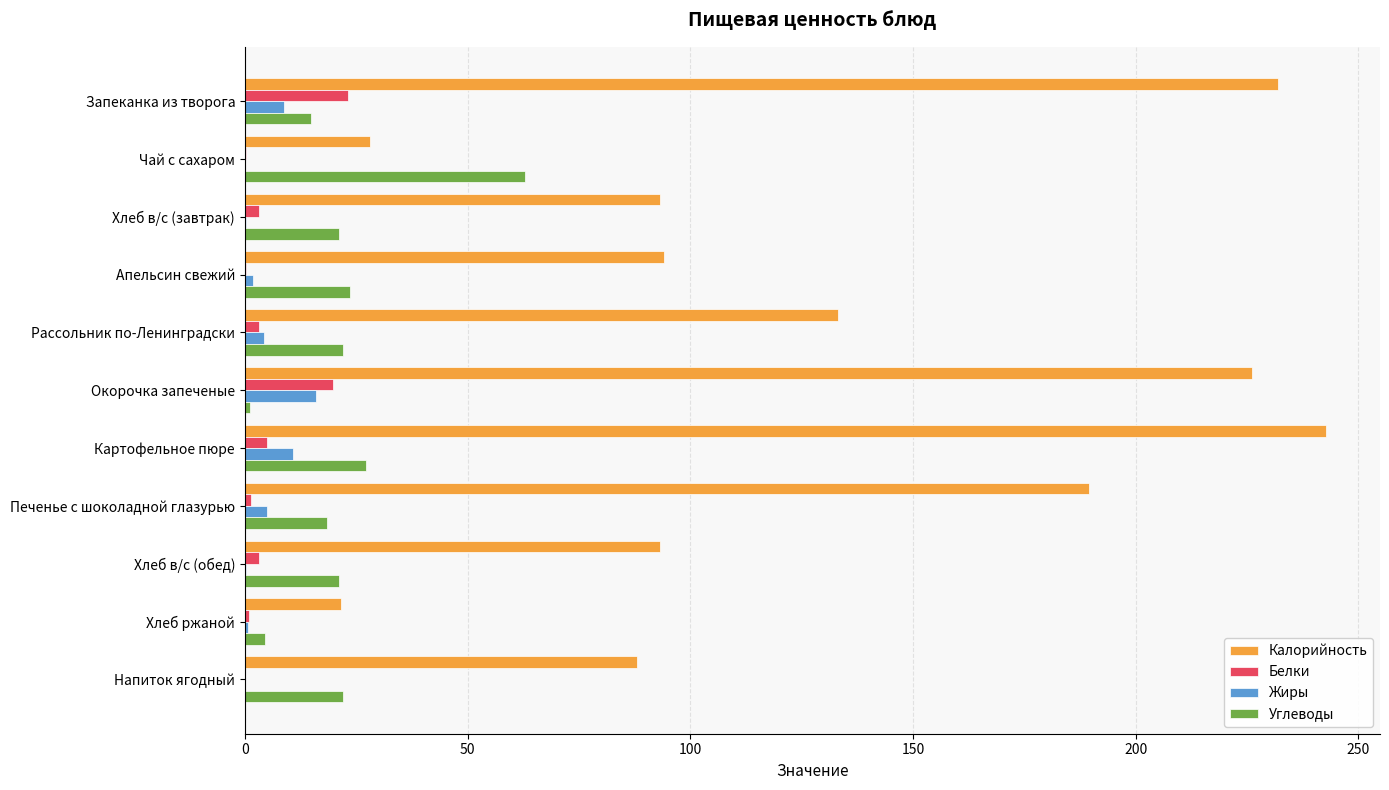

Is the value of Белки at Печенье с шоколадной глазурью greater than the value of Углеводы at Рассольник по-Ленинградски?

No